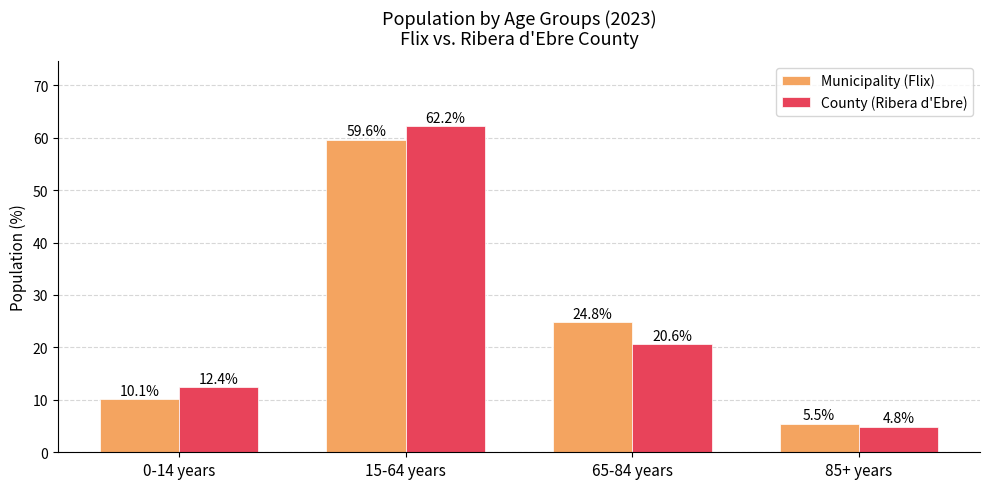

Reading left to right, what are all the values shown in this chart?

Municipality (Flix): 0-14 years=10.1	15-64 years=59.6	65-84 years=24.8	85+ years=5.5
County (Ribera d'Ebre): 0-14 years=12.4	15-64 years=62.2	65-84 years=20.6	85+ years=4.8